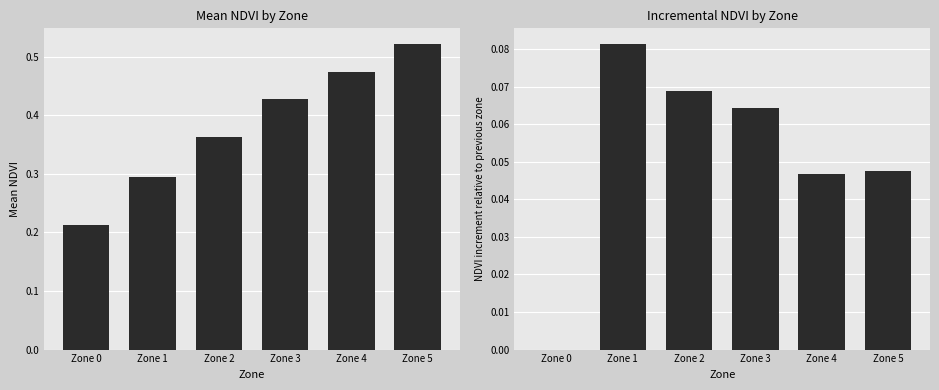

Which has a higher value, Zone 4 or Zone 3?

Zone 4